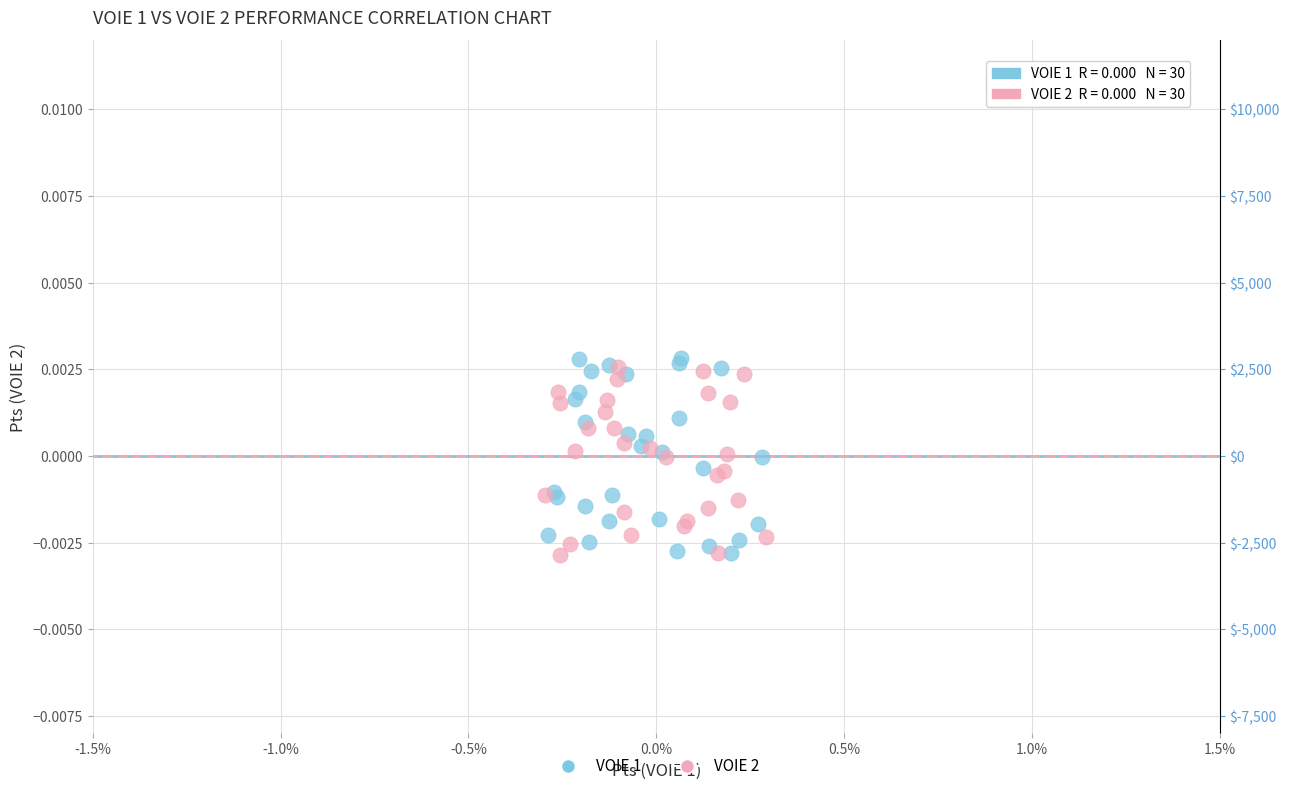

Which series has the largest Y range (max minus min)?

VOIE 1